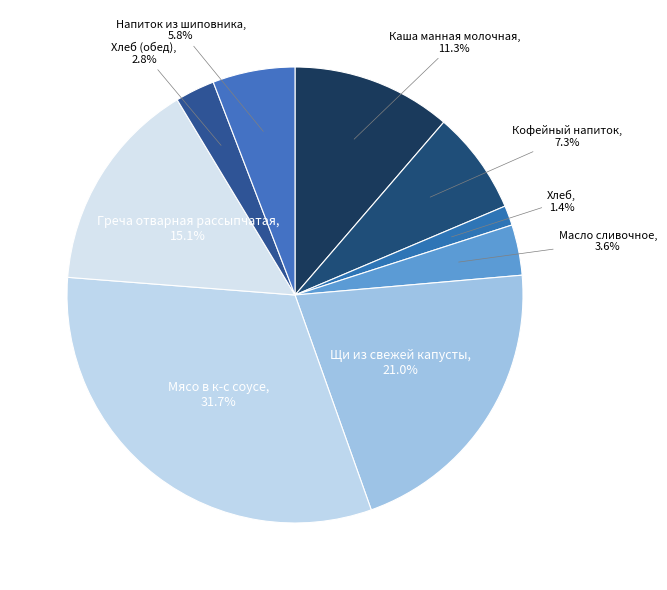

Does Напиток из шиповника represent more than half of the total?

No